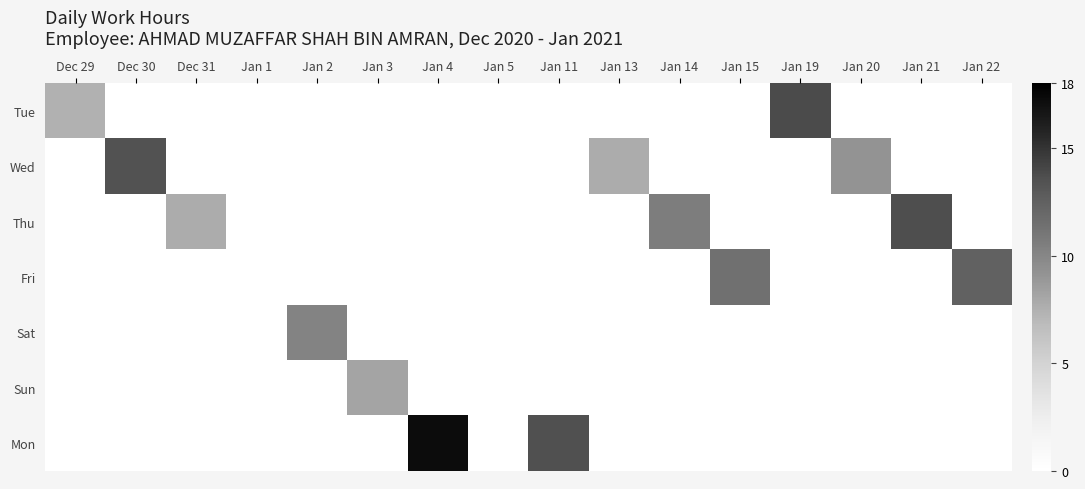

List the series in order of their peak value, lowest first.

Sun, Sat, Fri, Wed, Thu, Tue, Mon